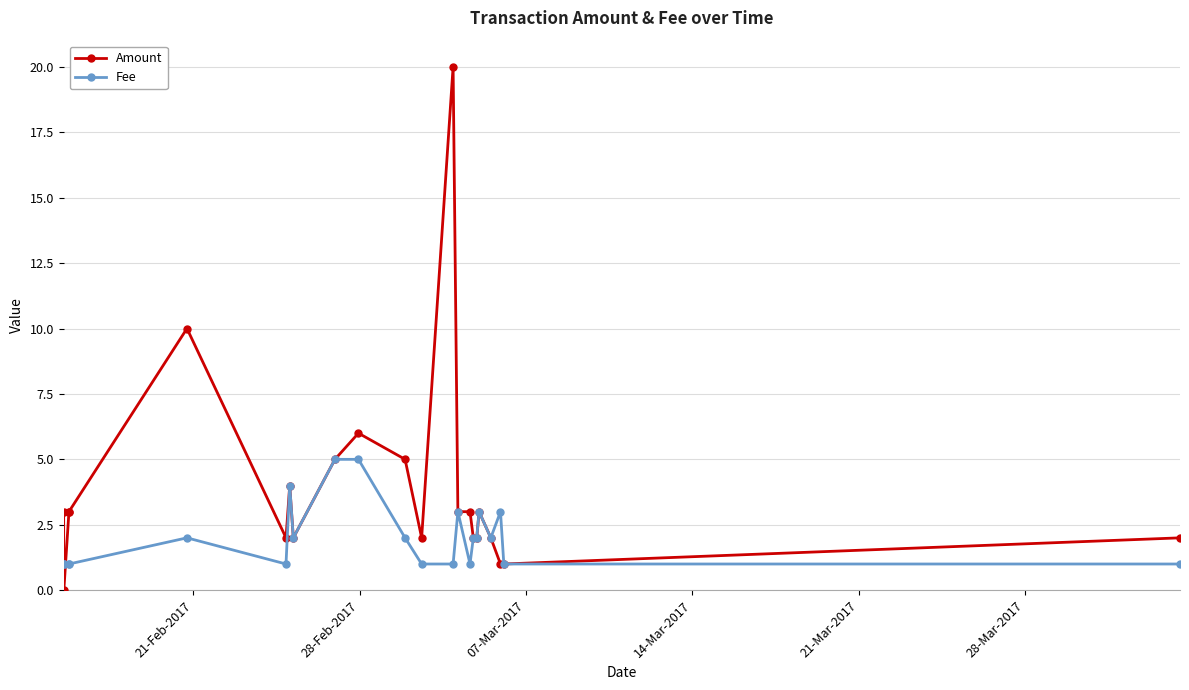

Is the value of Fee at 21 greater than the value of Amount at 21-Feb-2017?

No